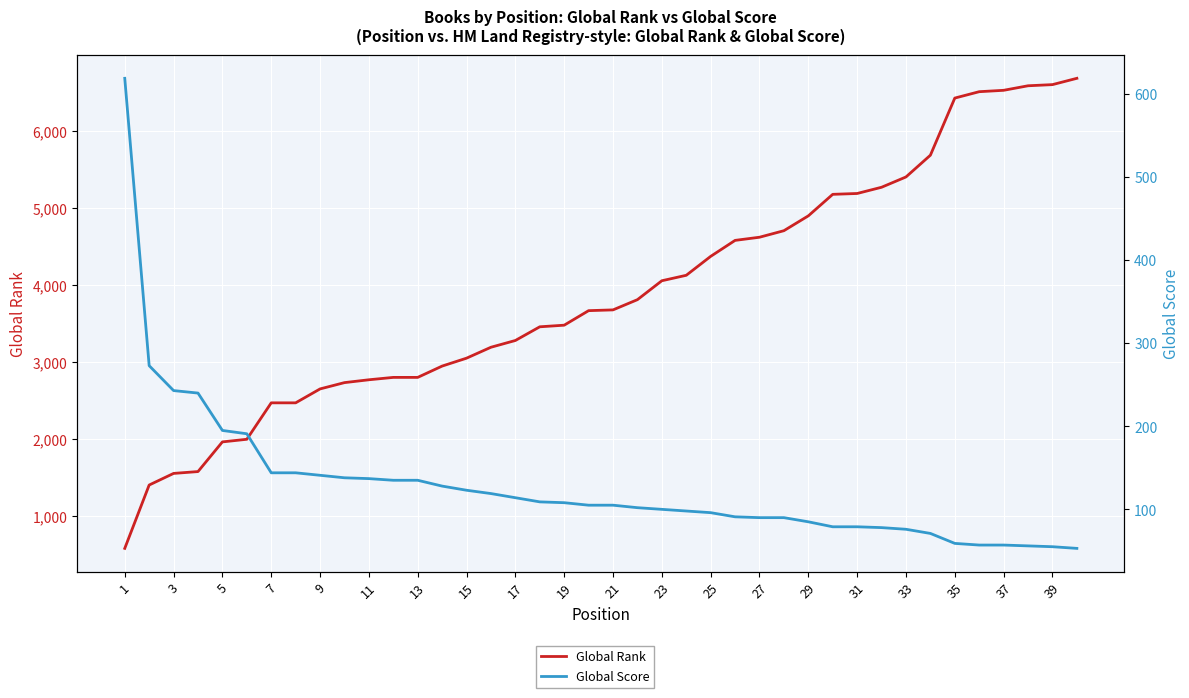

The value of Global Score at 3 is 380. True or false?

False